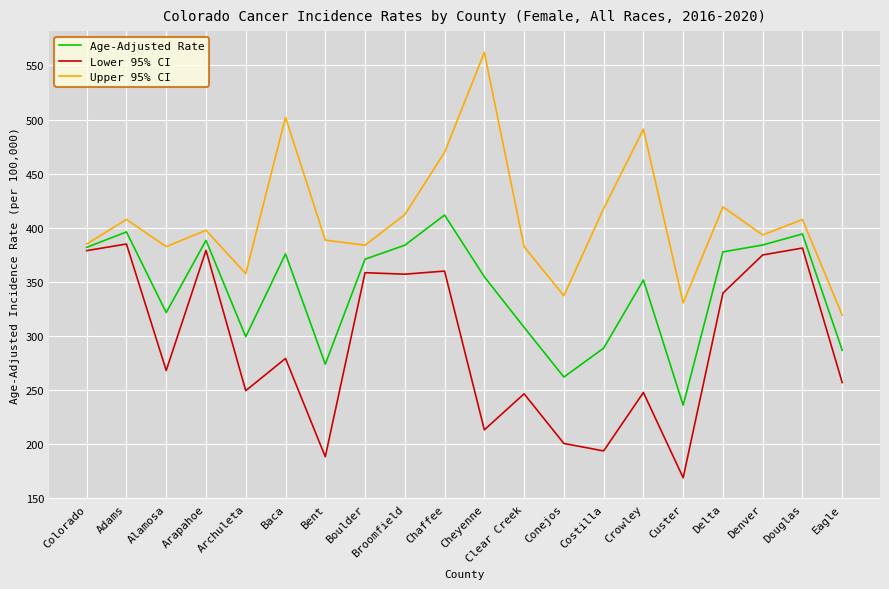

Rank the series by their maximum value, from highest to lowest.

Upper 95% CI, Age-Adjusted Rate, Lower 95% CI